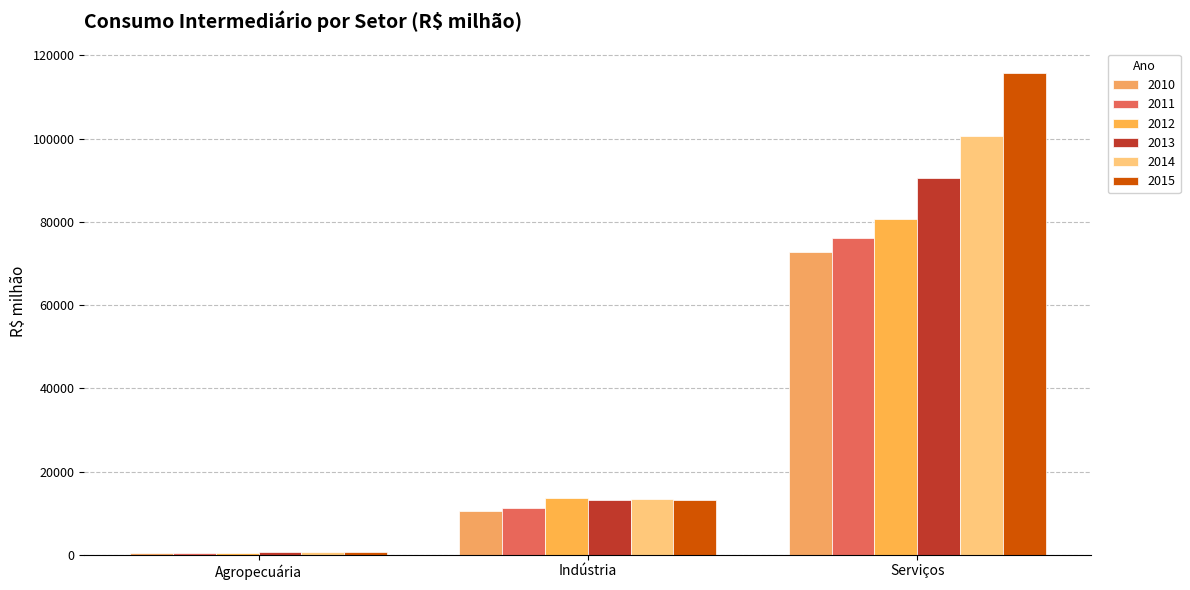

Which series changed the most between Agropecuária and Indústria?

2012